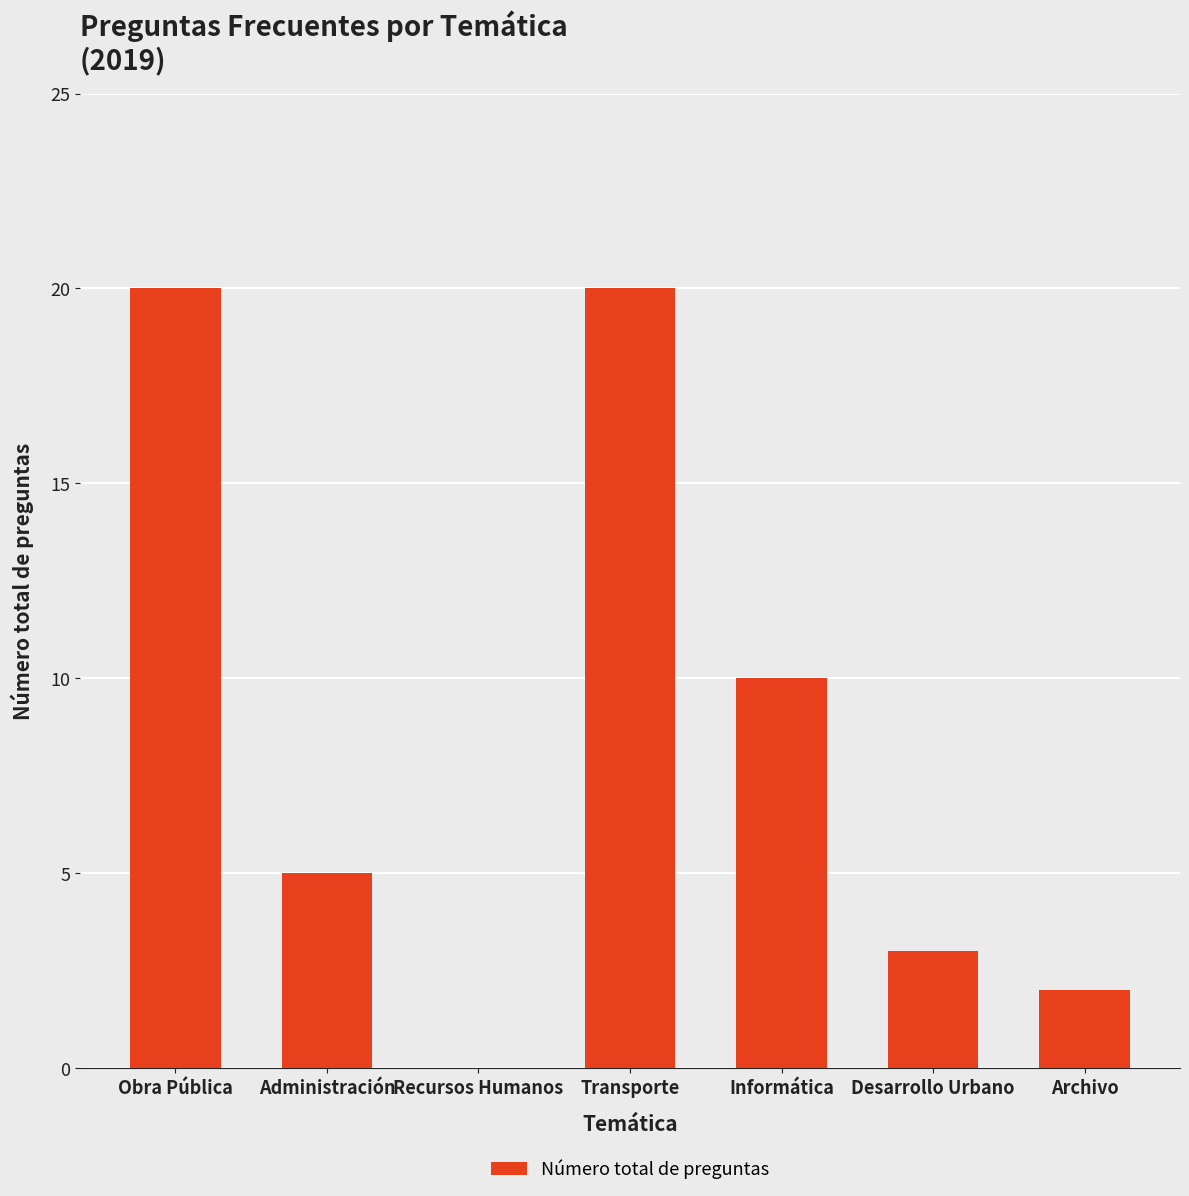

What is the change in value from Recursos Humanos to Transporte?

+20